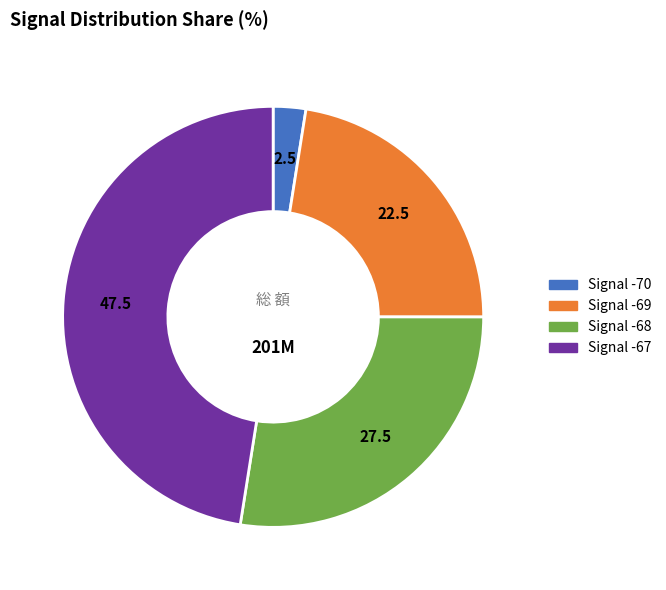

Does any single category account for the majority?

No